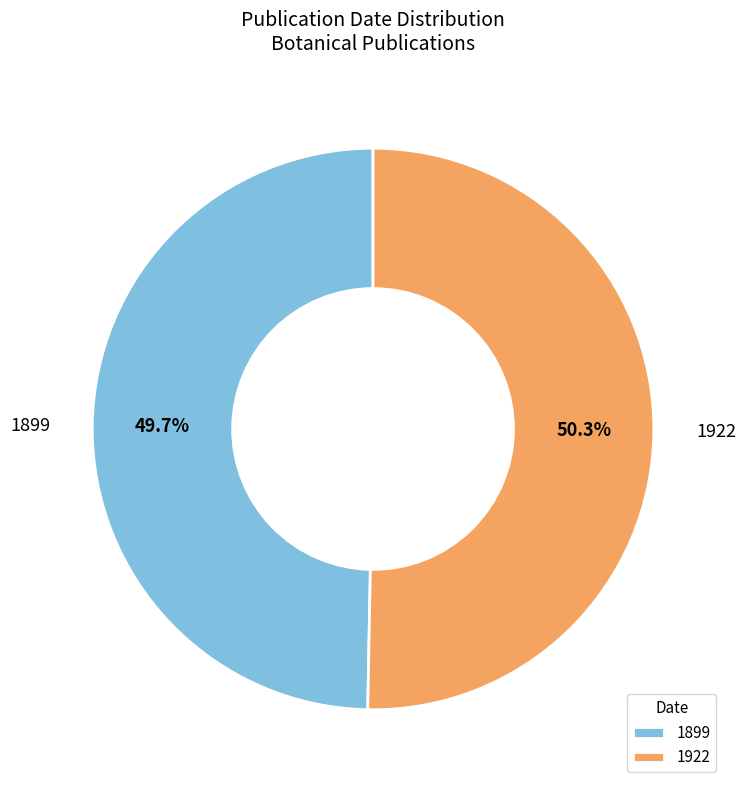

What portion of the pie excludes 1922?

49.7%